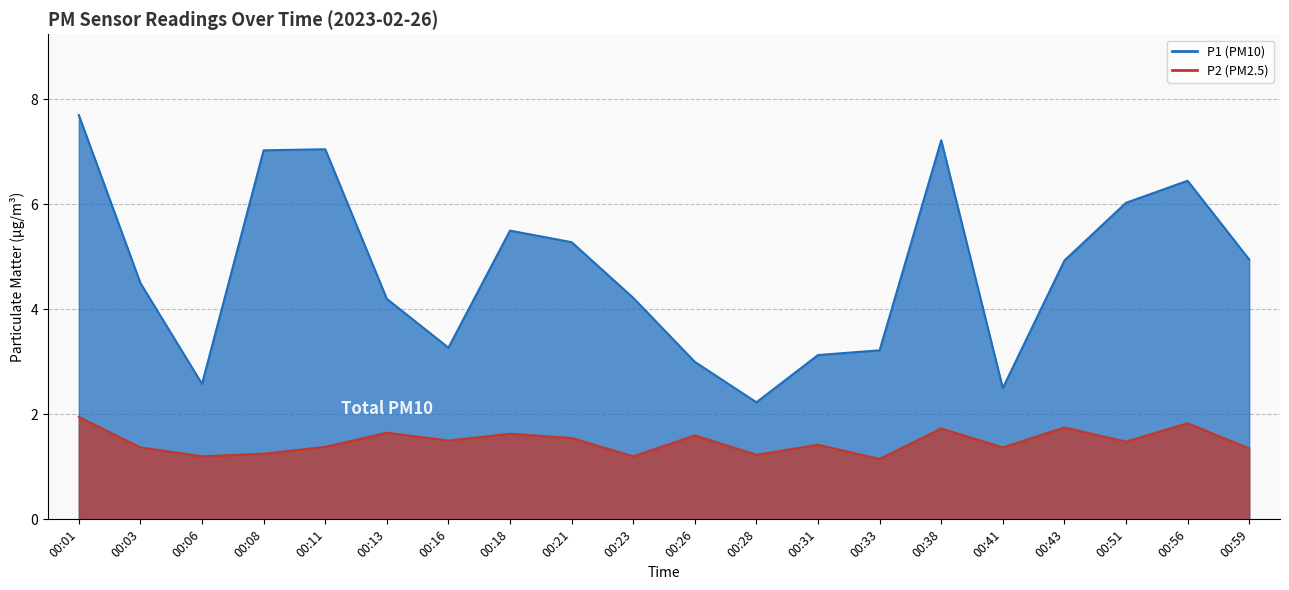

What is the sum of the P2 values at 00:31 and 00:26?

3.0